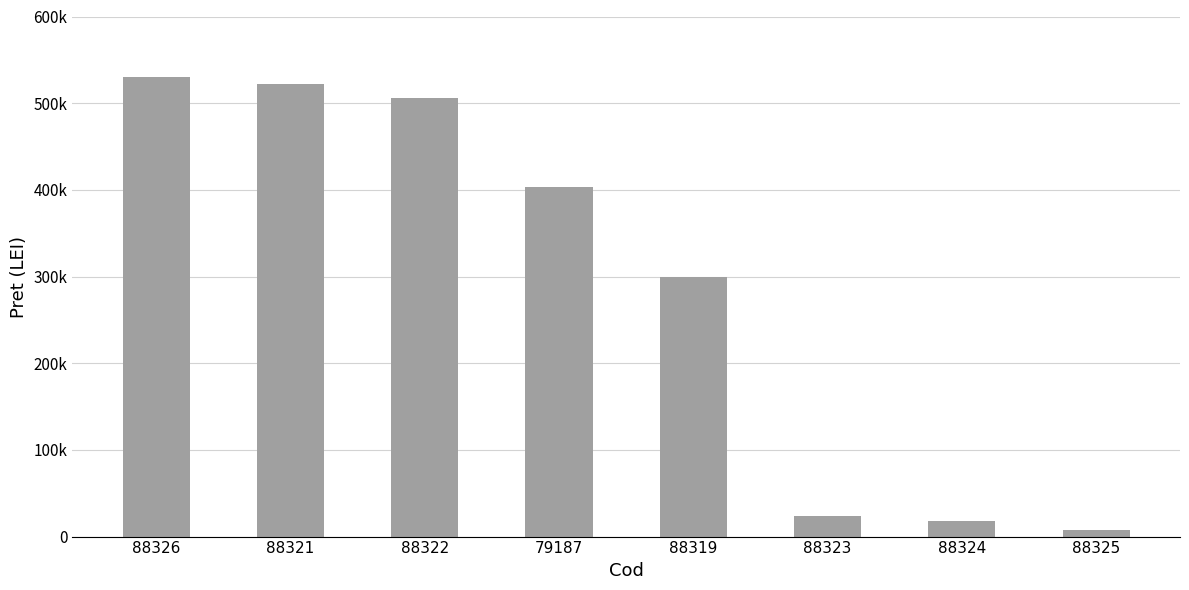

What is the value of the 2nd bar from the left?

522124